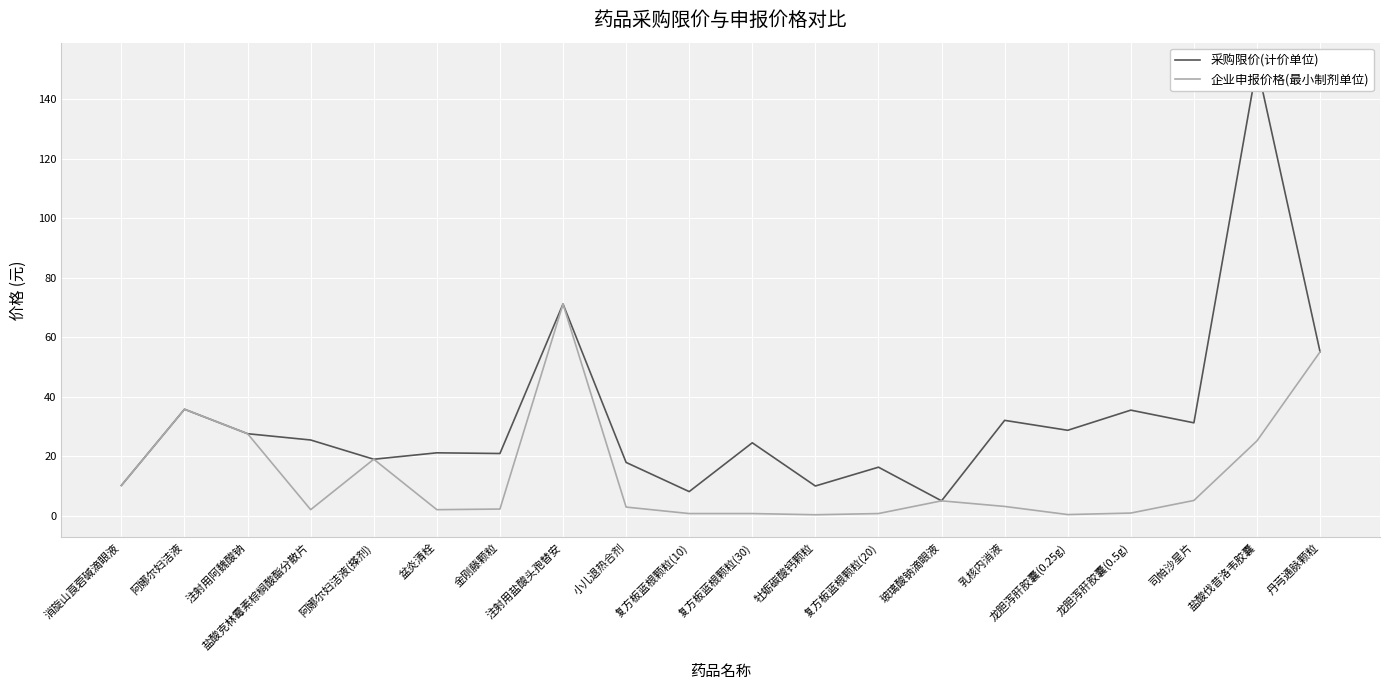

True or false: 采购限价(计价单位) and 企业申报价格(最小制剂单位) intersect in this chart.

True